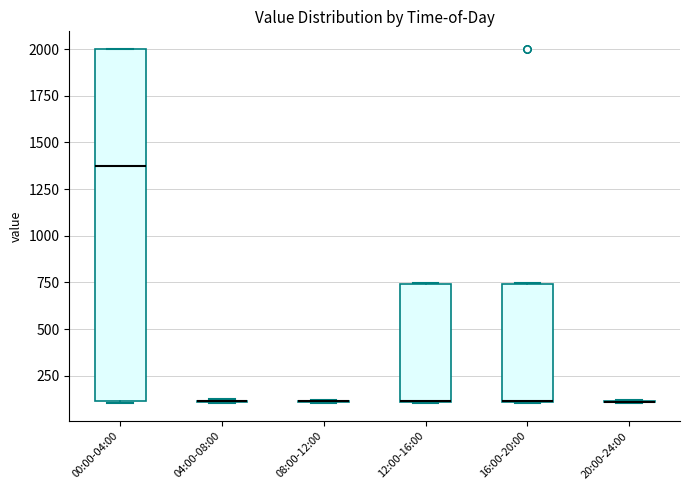

Reading left to right, read every box against the y-axis: the position of its median line, the range the box covers, and the ends of its whiskers. The values are not printed on the chart, so give them approximately, as read against the axis.

00:00-04:00: median 1350, box 100 to 2000, whiskers 100 to 2000
04:00-08:00: box collapsed to a line at 100, whiskers 100 to 150
08:00-12:00: box collapsed to a line at 100, whiskers 100 to 100
12:00-16:00: median 100 (drawn on the box's lower edge), box 100 to 750, whiskers 100 to 750
16:00-20:00: median 100 (drawn on the box's lower edge), box 100 to 750, whiskers 100 to 750
20:00-24:00: box collapsed to a line at 100, whiskers 100 to 100